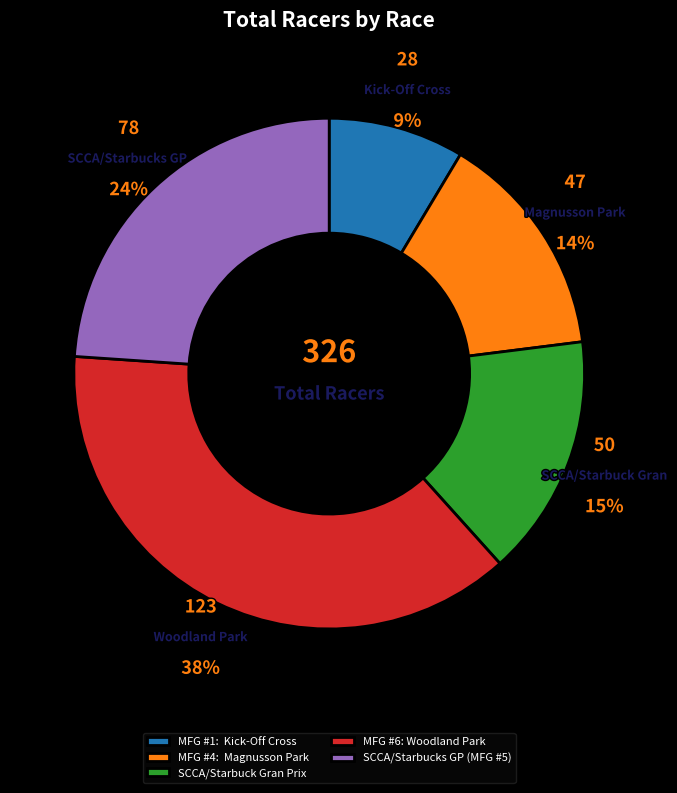

To the nearest percent, what is the combined percentage of MFG #6: Woodland Park and SCCA/Starbucks GP (MFG #5)?

62%